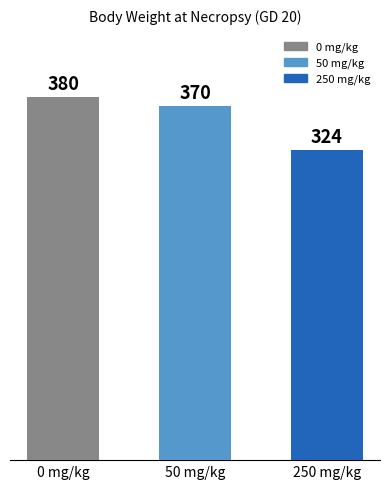

What is the ratio of the value at 250 mg/kg to the value at 50 mg/kg?

0.9